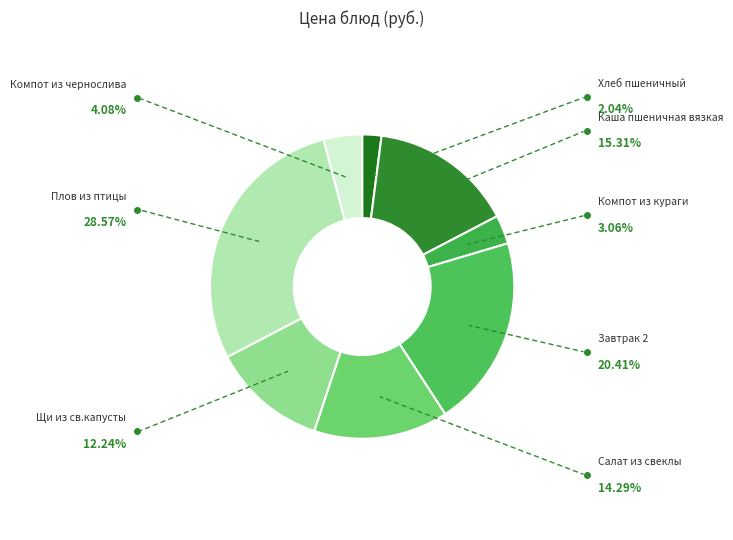

Is there a majority slice in this chart?

No